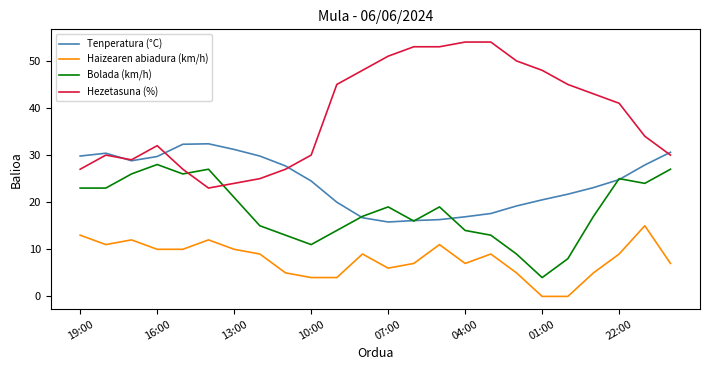

True or false: Tenperatura (°C) and Hezetasuna (%) intersect in this chart.

True